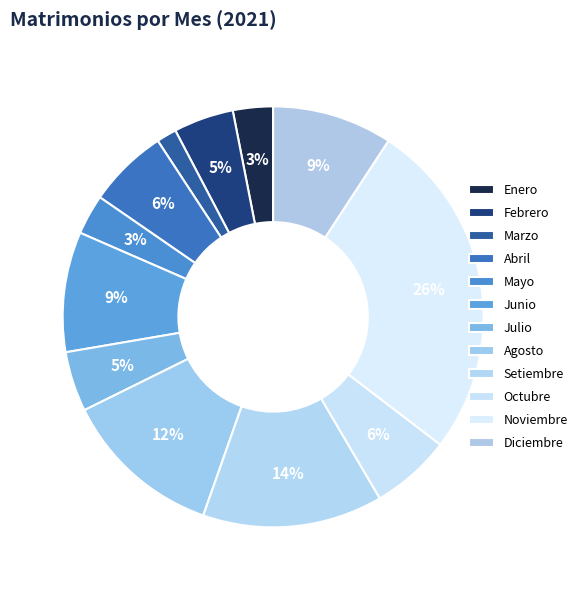

To the nearest percent, what percentage of the pie is Noviembre?

26%